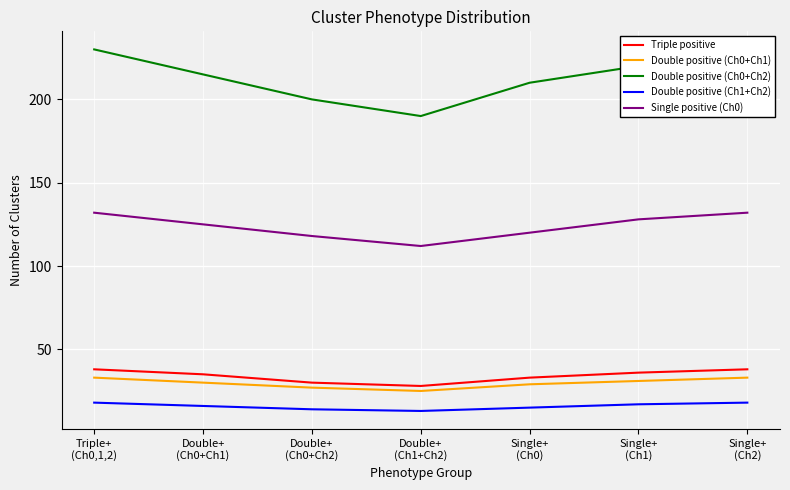

At which category does Double positive (Ch1+Ch2) reach its first local valley?

Double+
(Ch1+Ch2)